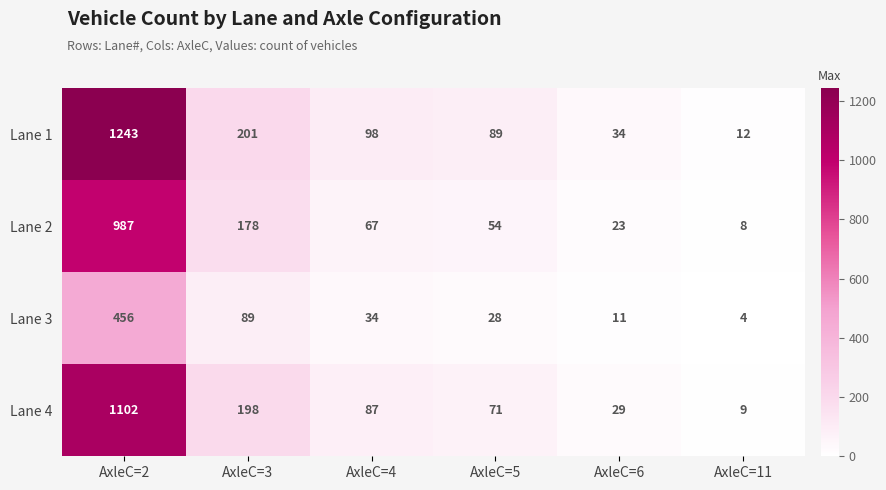

True or false: Lane 1 has a value of 89 at AxleC=5.

True